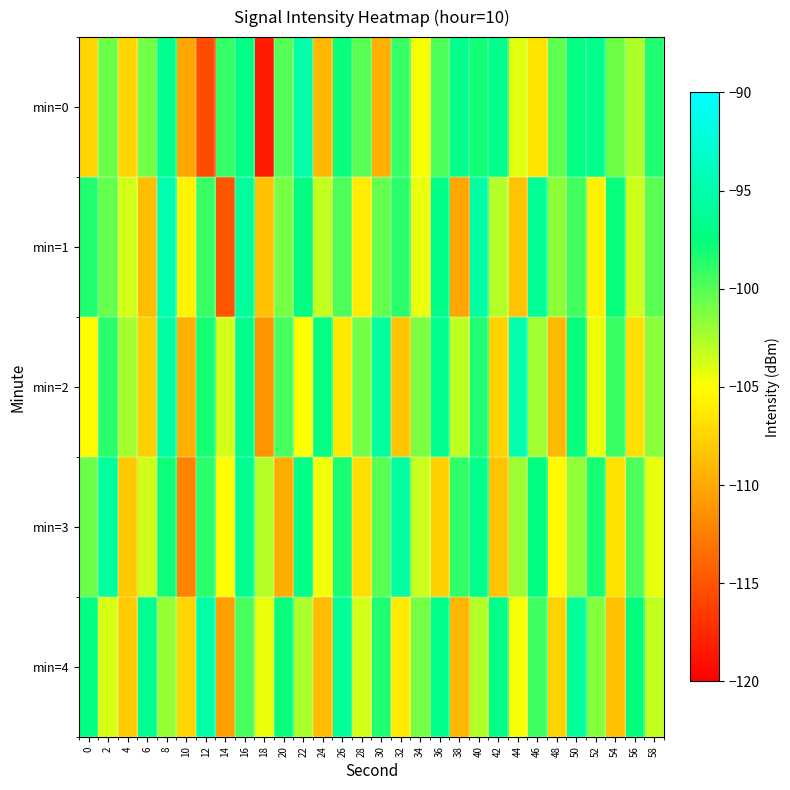

What is the total value across all series at 36?

-498.0